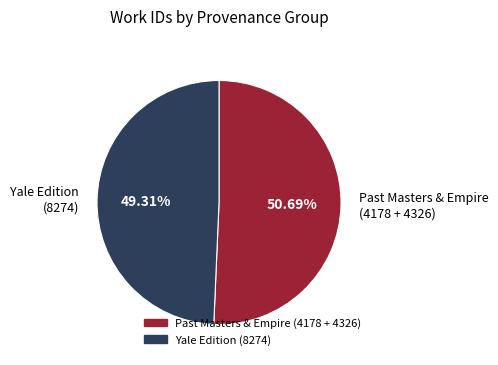

Do Past Masters & Empire (4178 + 4326) and Yale Edition (8274) together represent more than half of the pie?

Yes